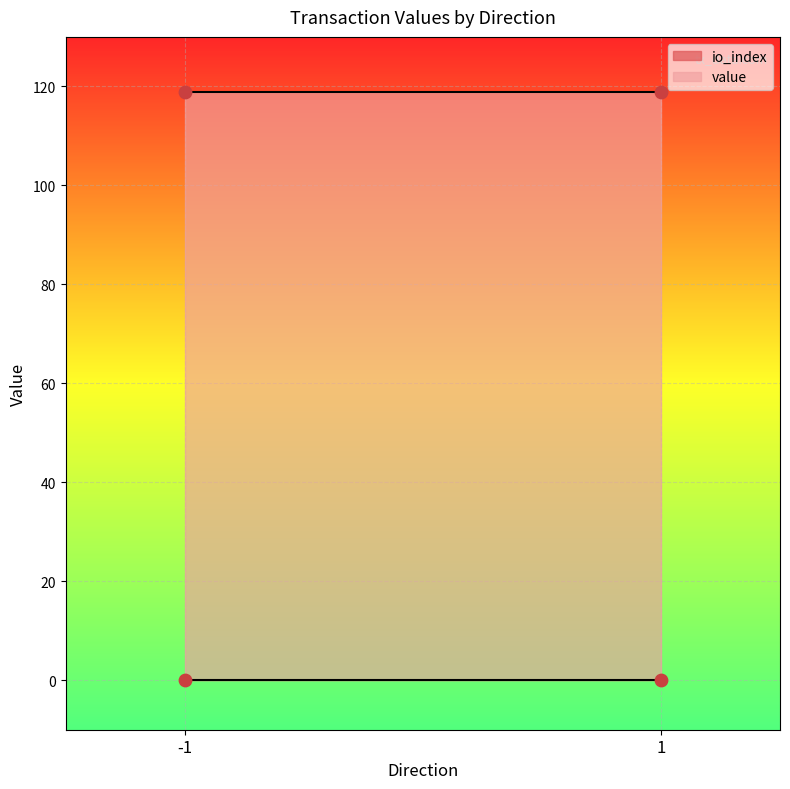

Which series reaches the maximum Y coordinate?

value